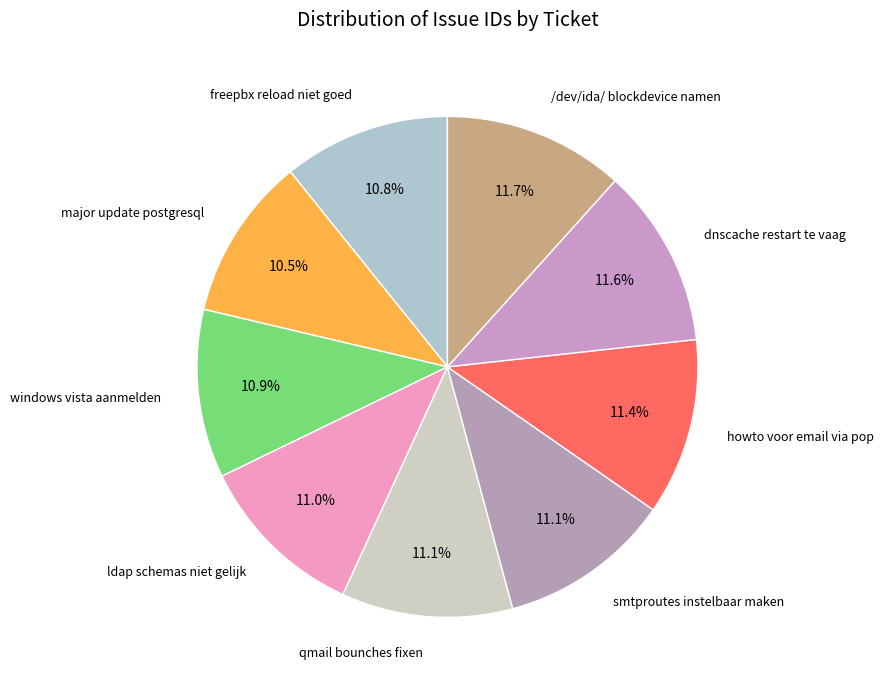

Rank the categories by value from highest to lowest.

/dev/ida/ blockdevice namen, dnscache restart te vaag, howto voor email via pop, smtproutes instelbaar maken, qmail bounches fixen, ldap schemas niet gelijk, windows vista aanmelden, freepbx reload niet goed, major update postgresql